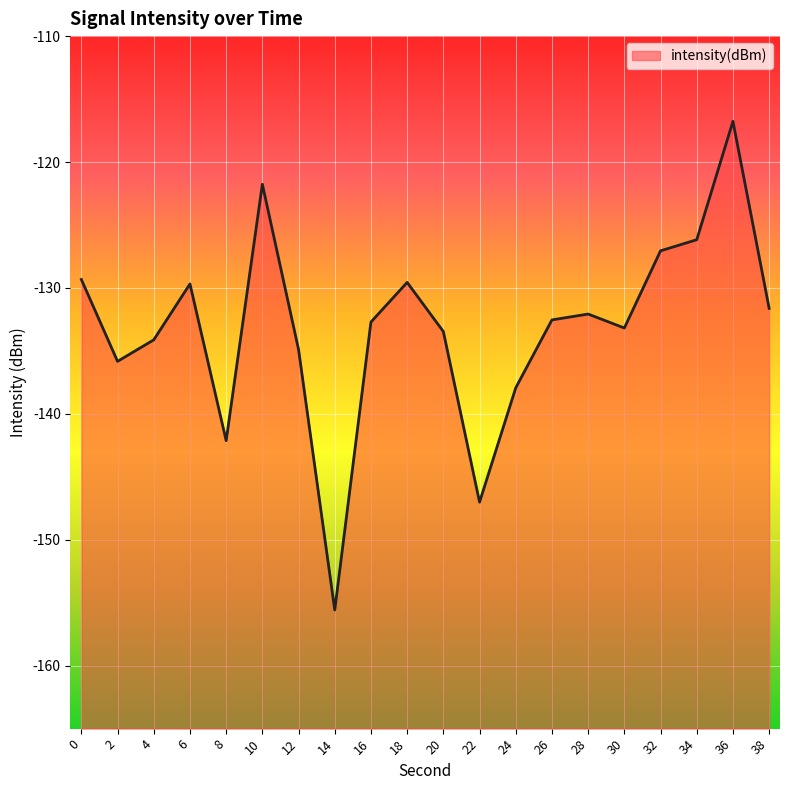

What is the difference between the values at 18 and 24?

8.4